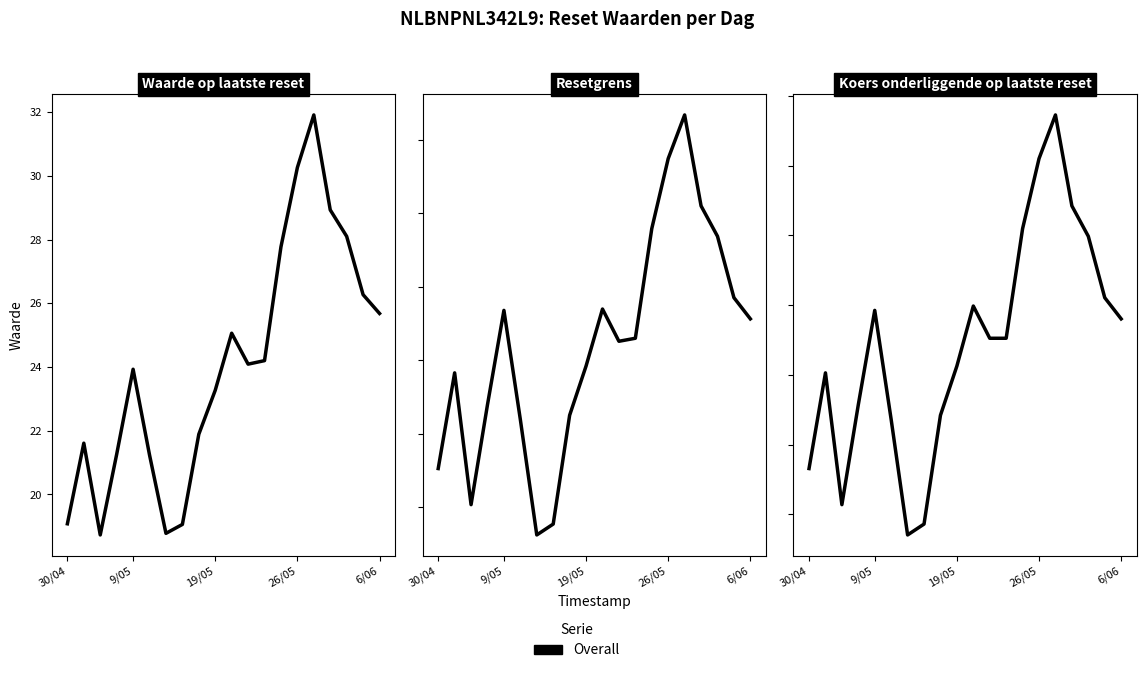

How many data points in Waarde op laatste reset are above 24?

10